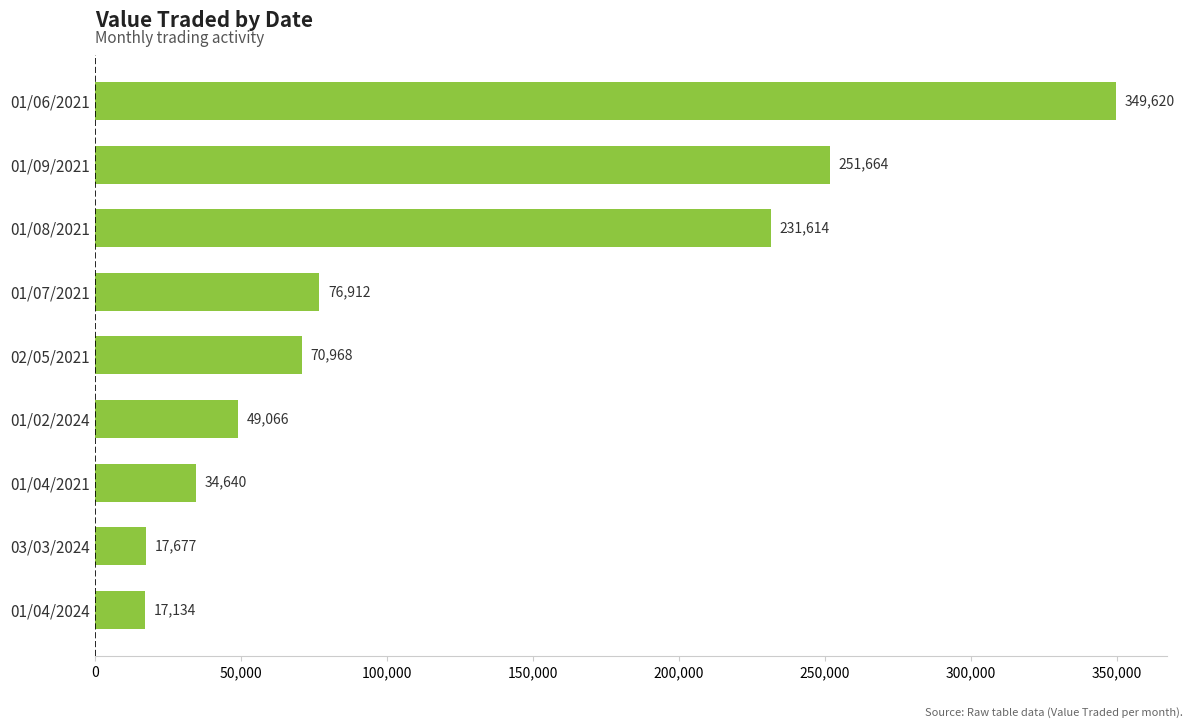

Reading bottom to top, what are all the values shown in this chart?

01/04/2024=17134	03/03/2024=17677	01/04/2021=34640	01/02/2024=49066	02/05/2021=70968	01/07/2021=76912	01/08/2021=231614	01/09/2021=251664	01/06/2021=349620